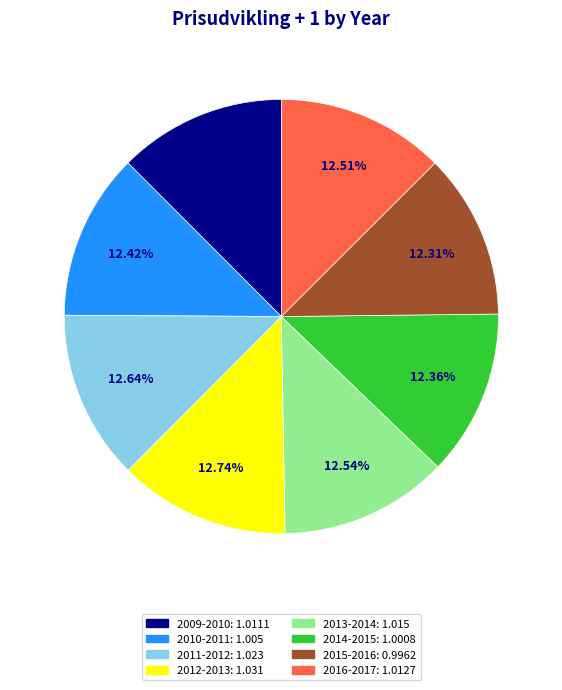

To the nearest percent, what is the average slice percentage?

12%